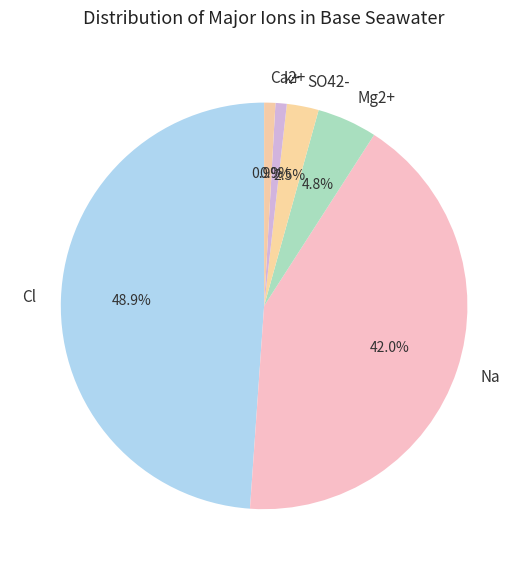

What portion of the pie excludes Ca2+?

99.1%